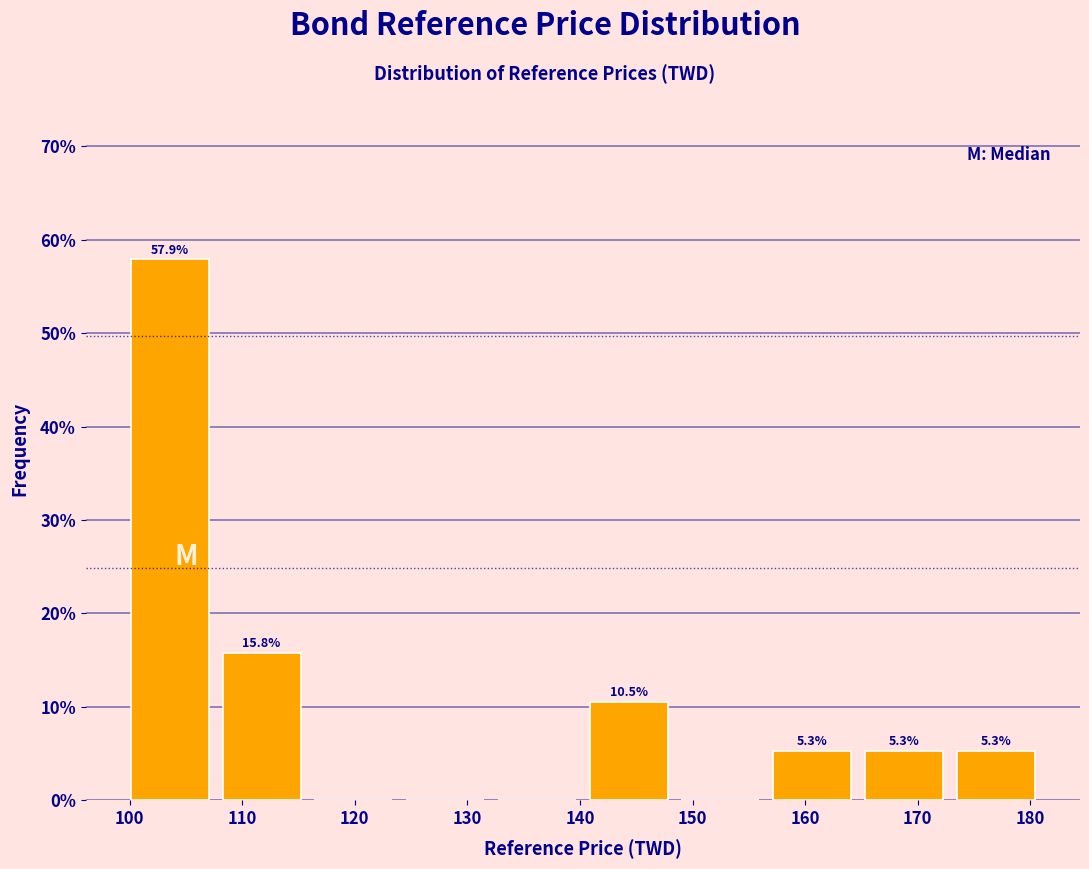

Which range on the x-axis has the tallest bar?

100 to 108